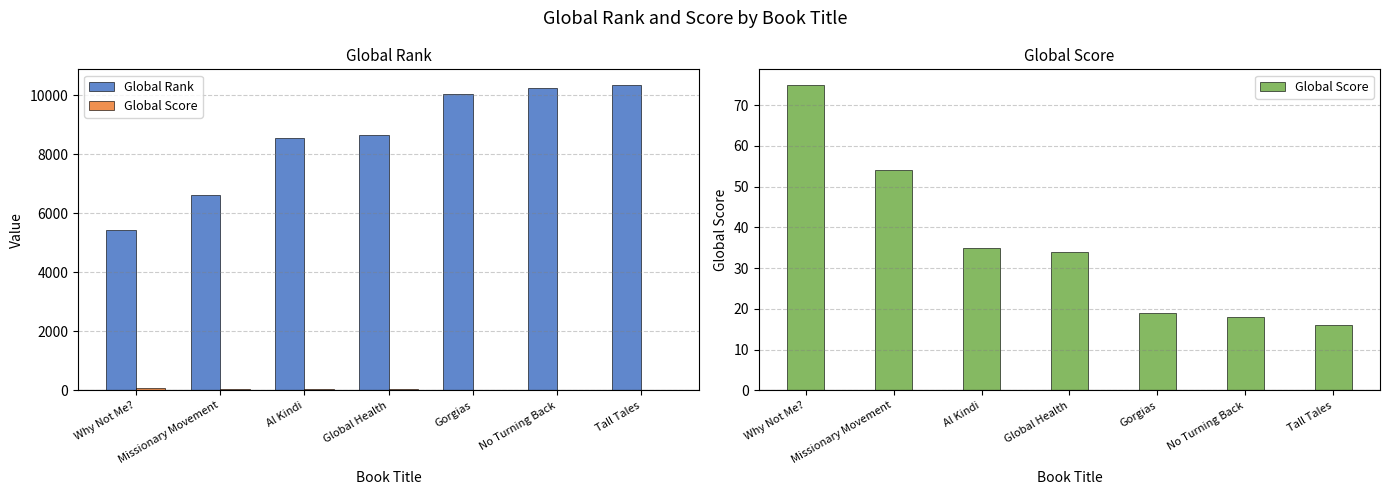

Between Missionary Movement and Tall Tales, which series saw the biggest shift?

Global Rank